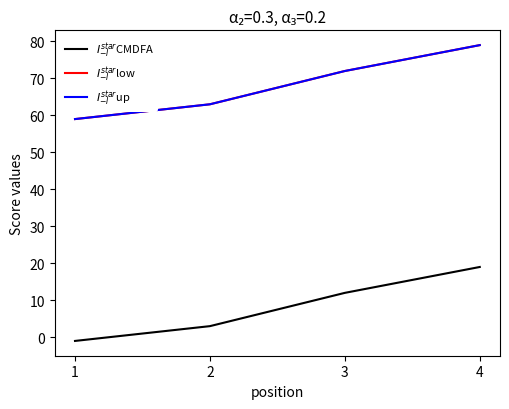

True or false: $I^{star}_{-I}$low and $I^{star}_{-I}$up cross at least once.

False